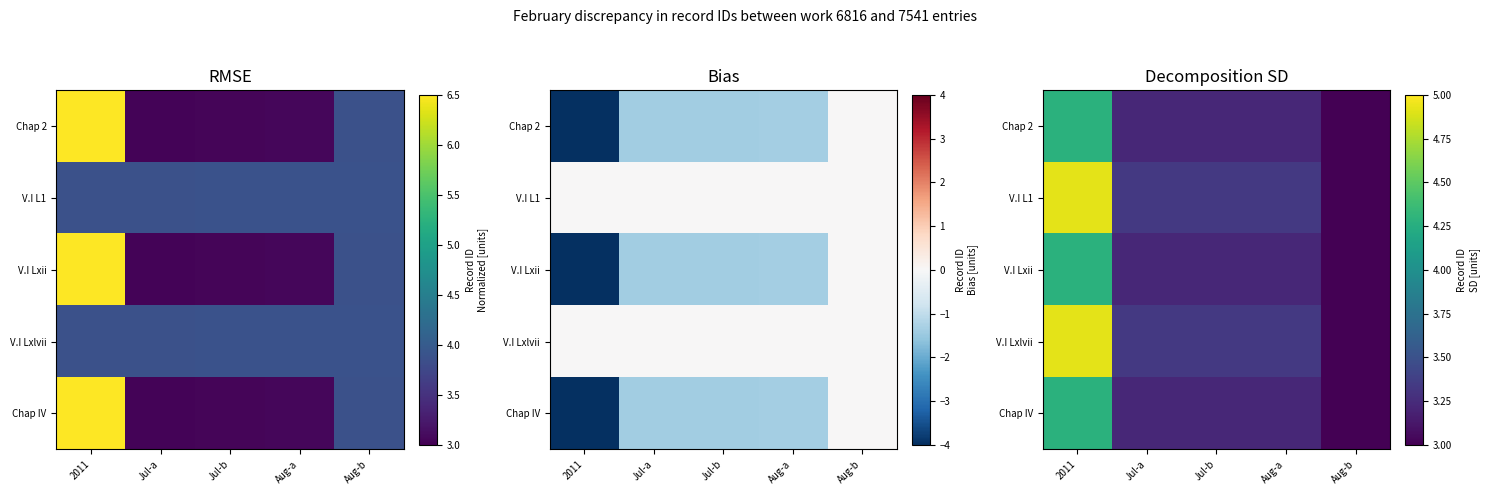

The value of Chap 2 at Aug-a is 3.2. True or false?

True